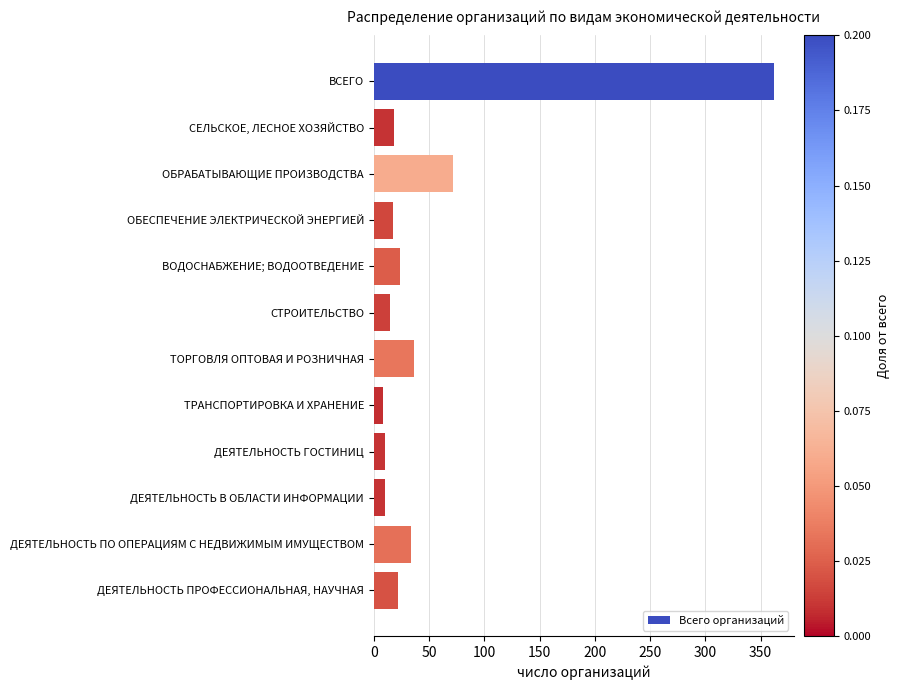

Is it true that the value at СТРОИТЕЛЬСТВО is 15?

True